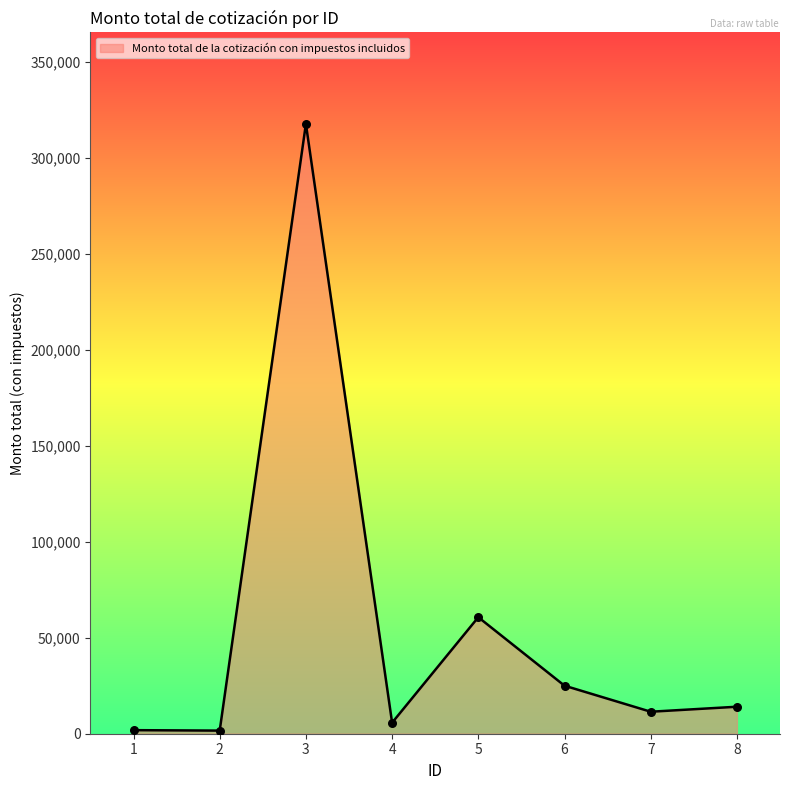

What is the change in value from 4 to 8?

+8320.7